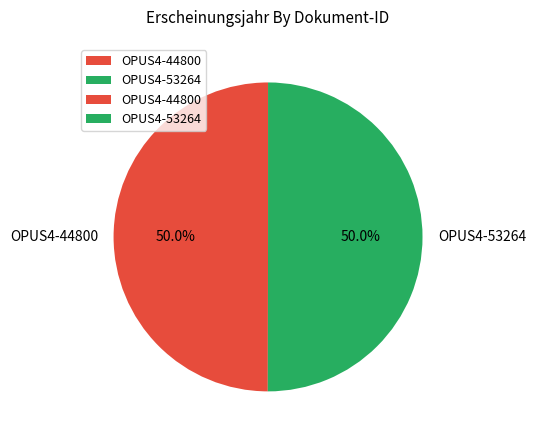

Approximately how many times larger is the value at OPUS4-44800 compared to OPUS4-53264?

1.0